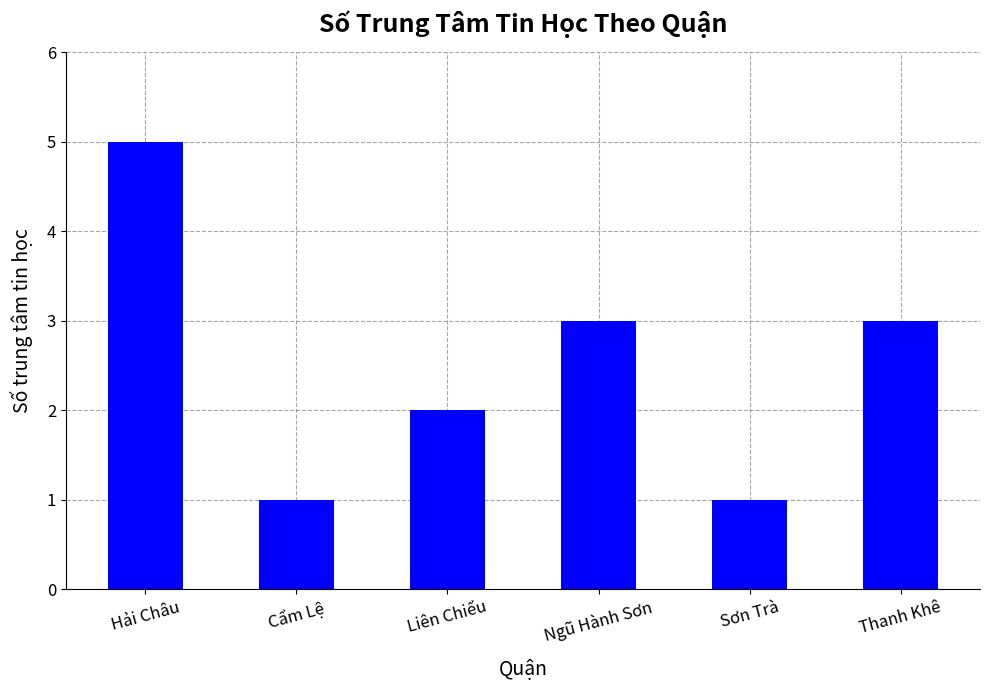

What is the change in value from Liên Chiểu to Sơn Trà?

-1